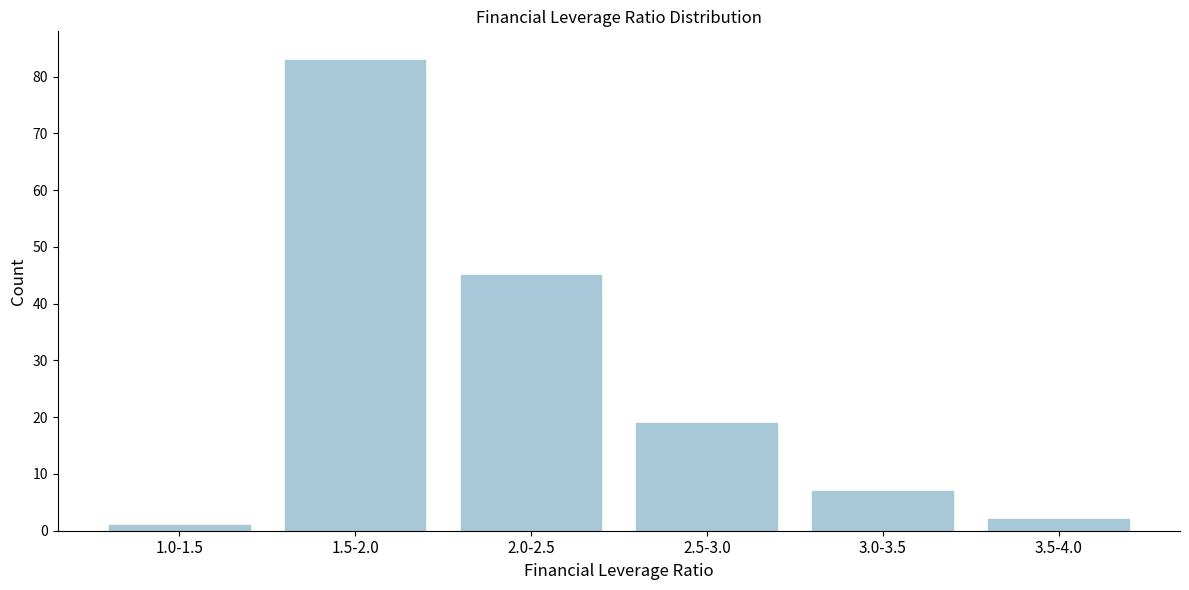

Reading left to right, transcribe all the data shown in this chart.

1	83	45	19	7	2